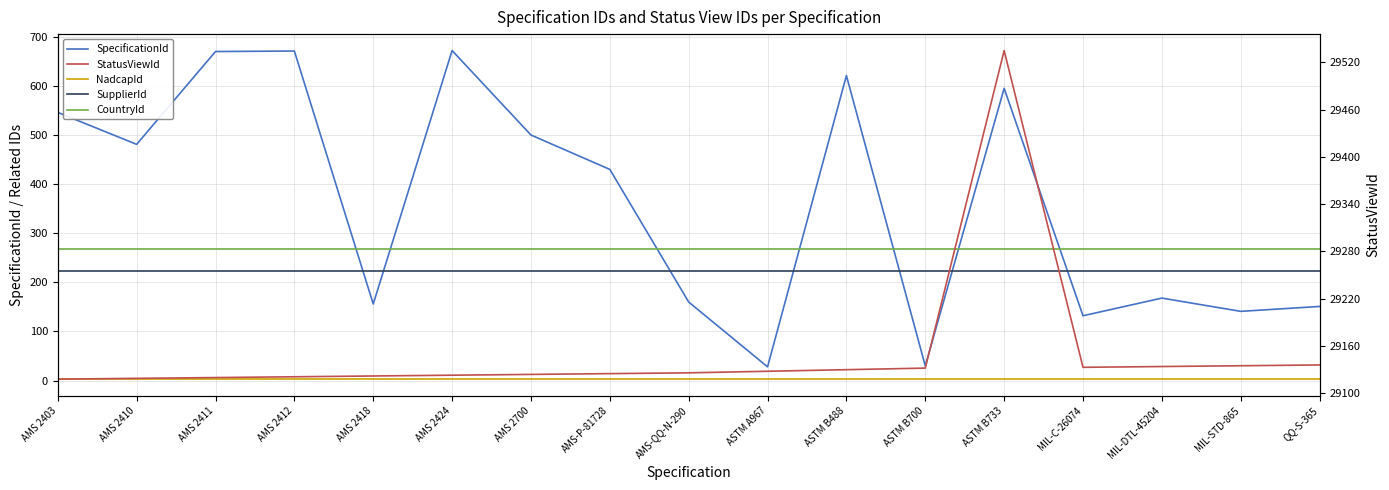

What position from the right is AMS 2410?

16